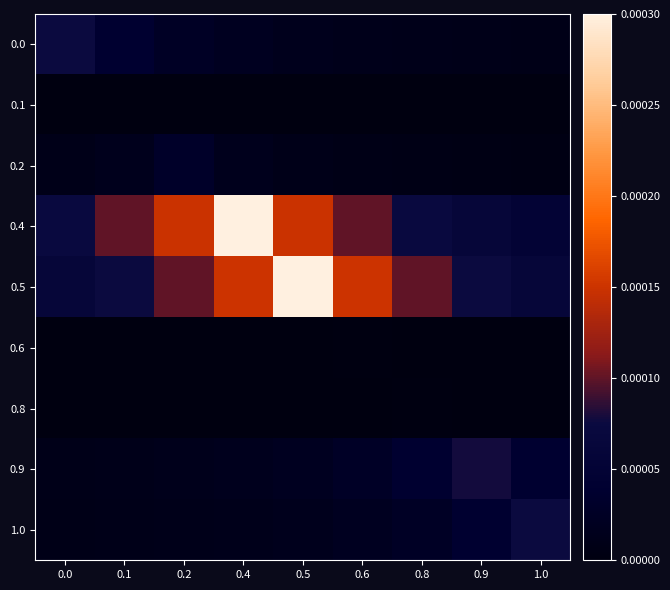

At which category is the sum across all series the highest?

0.4